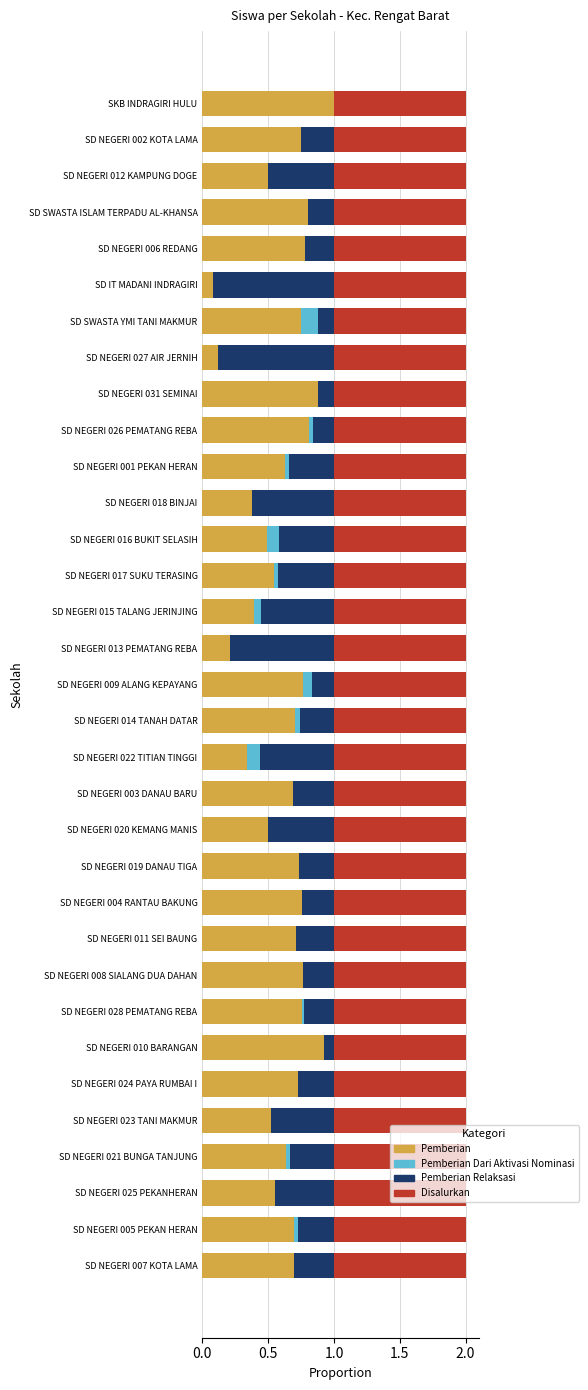

The value of Pemberian at SD NEGERI 016 BUKIT SELASIH is 0.2. True or false?

False